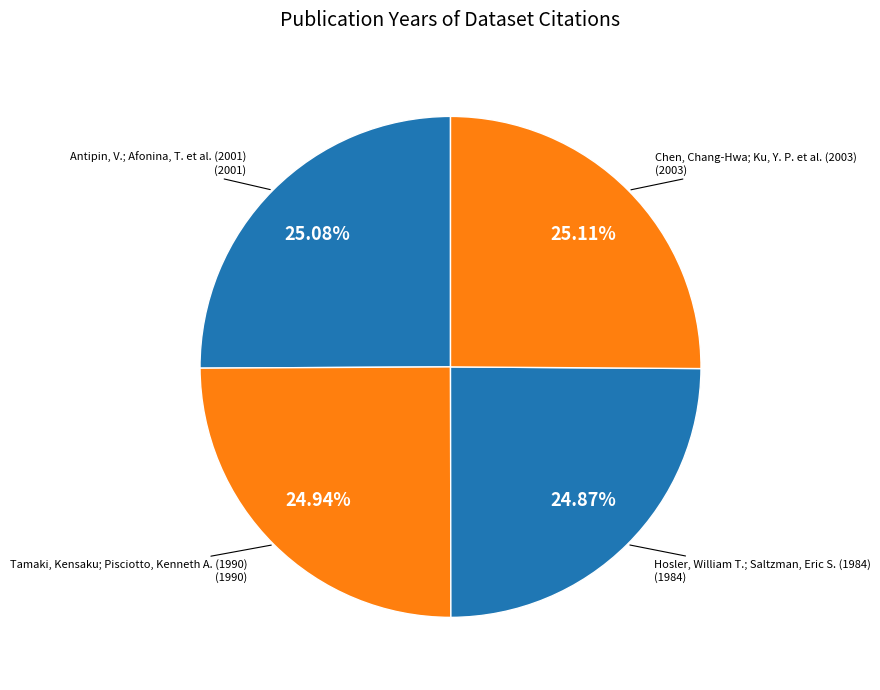

How many slices are in this pie chart?

4